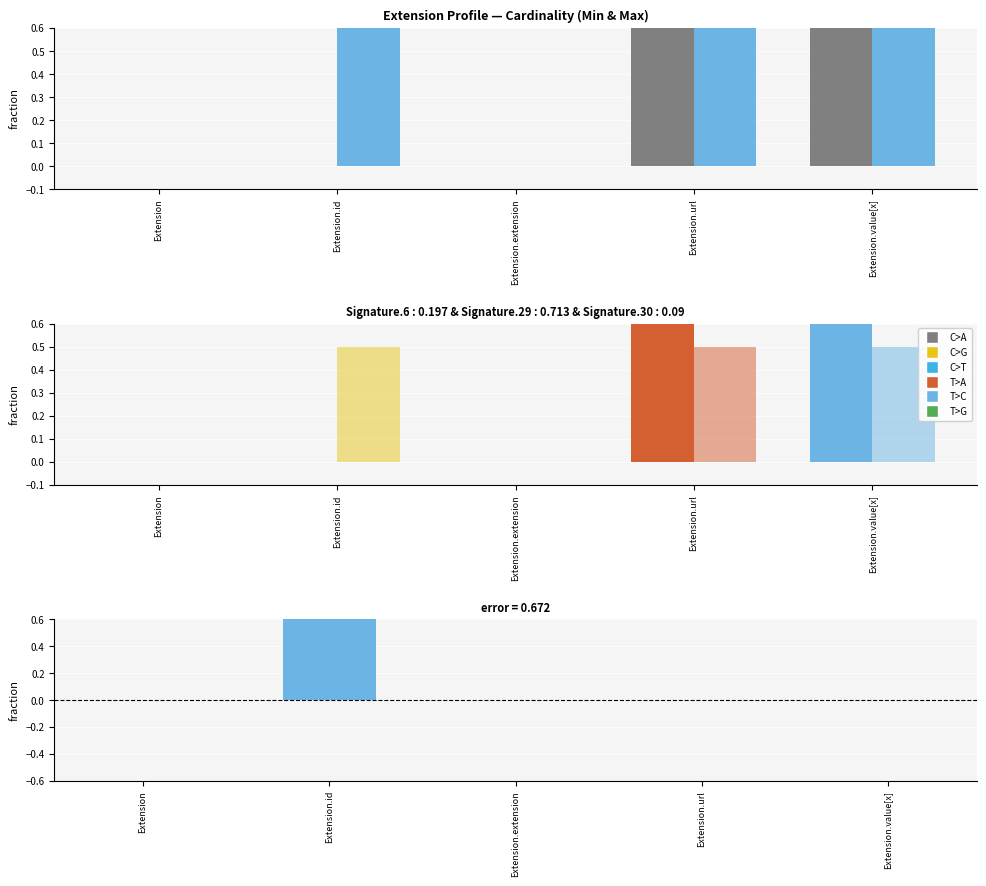

At which category does the chart reach its peak across all series?

Extension.url